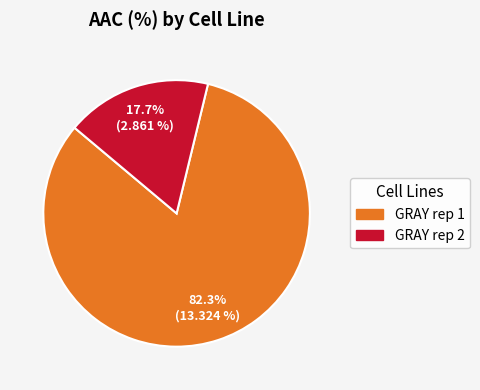

To the nearest percent, what is the combined percentage of GRAY rep 1 and GRAY rep 2?

100%